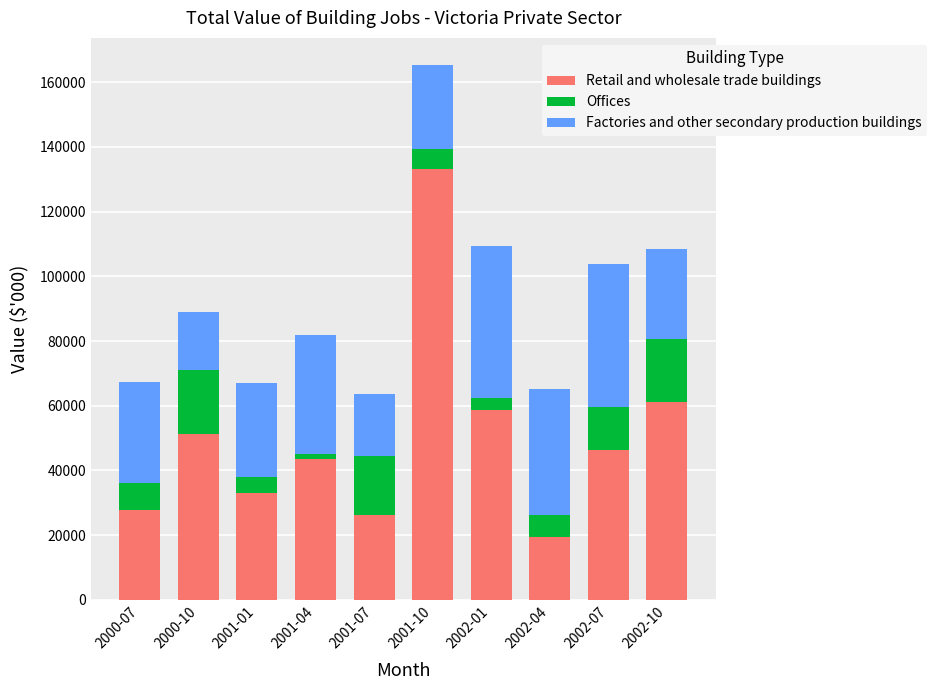

At which category is the sum across all series the highest?

2001-10